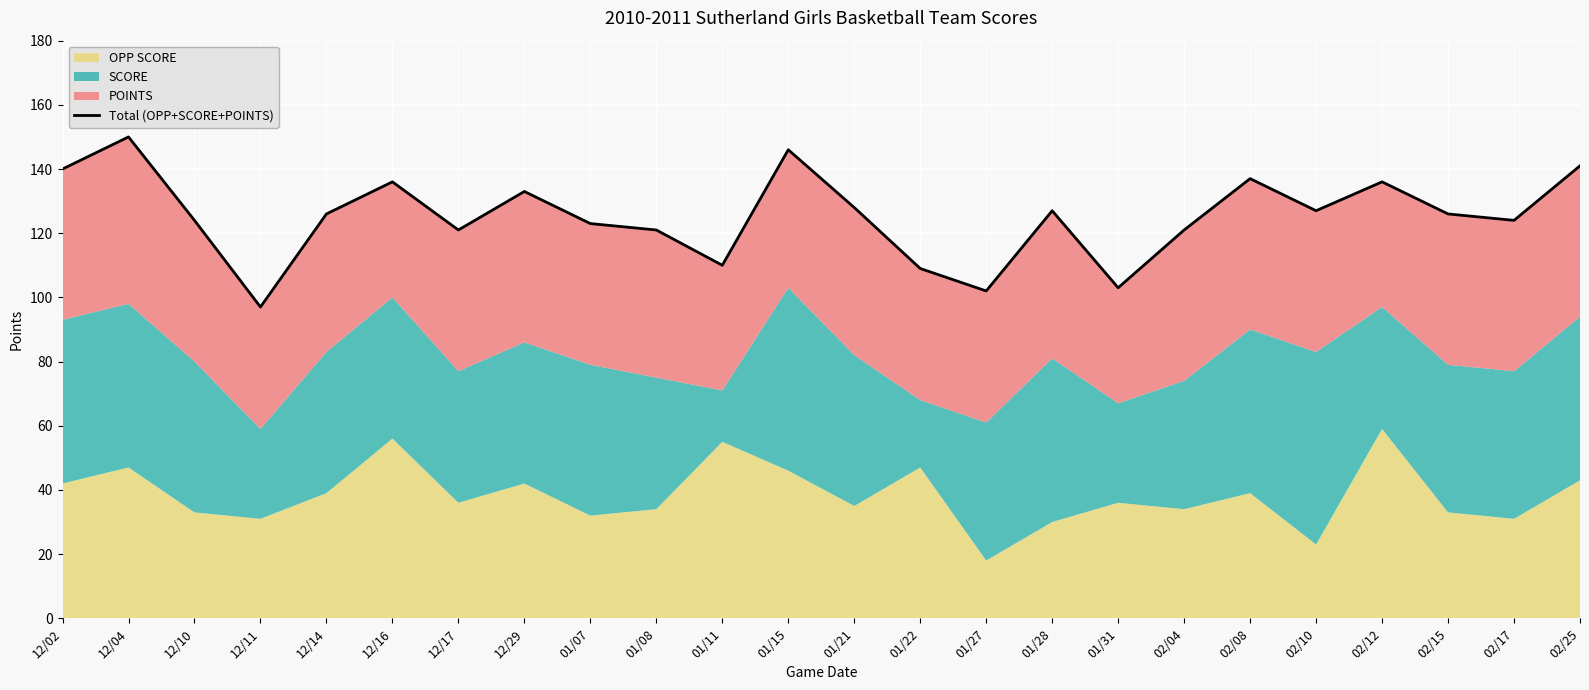

What is the greatest value displayed?

150